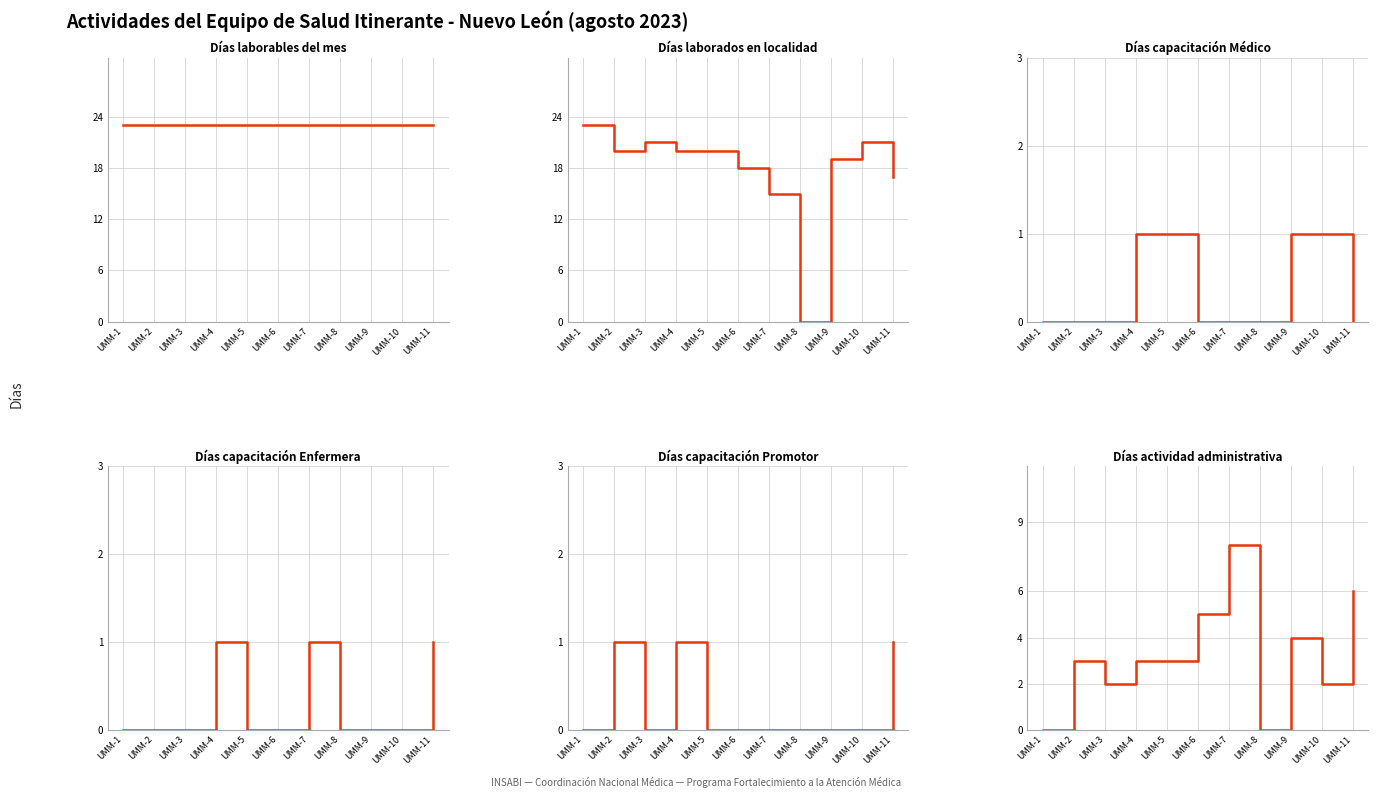

Which series has the widest spread of values?

Dias laborados en localidad